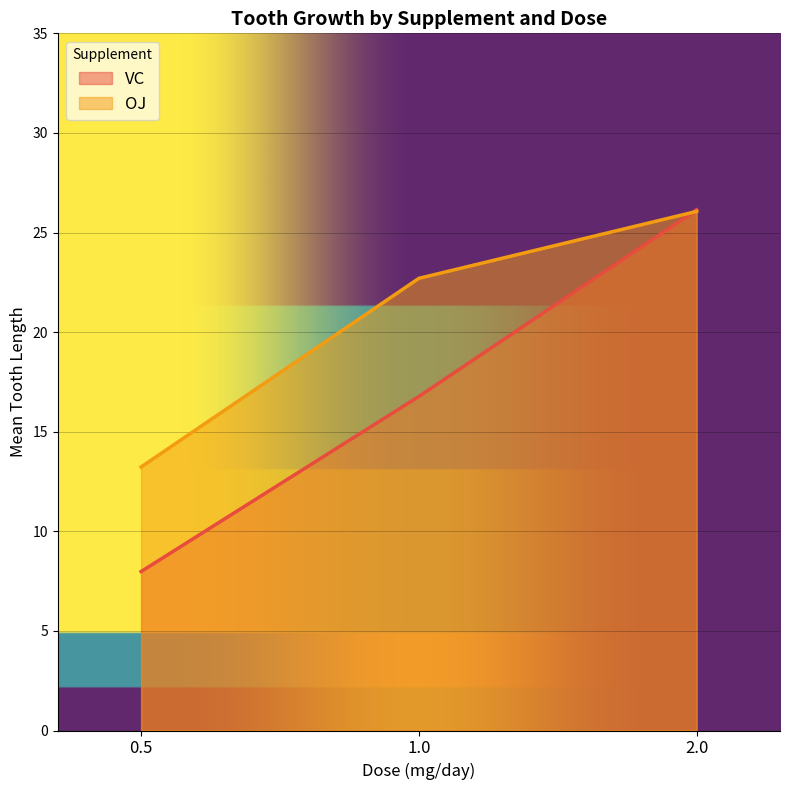

Reading left to right, transcribe all the data shown in this chart.

VC: 8.0	16.8	26.1
OJ: 13.2	22.7	26.1